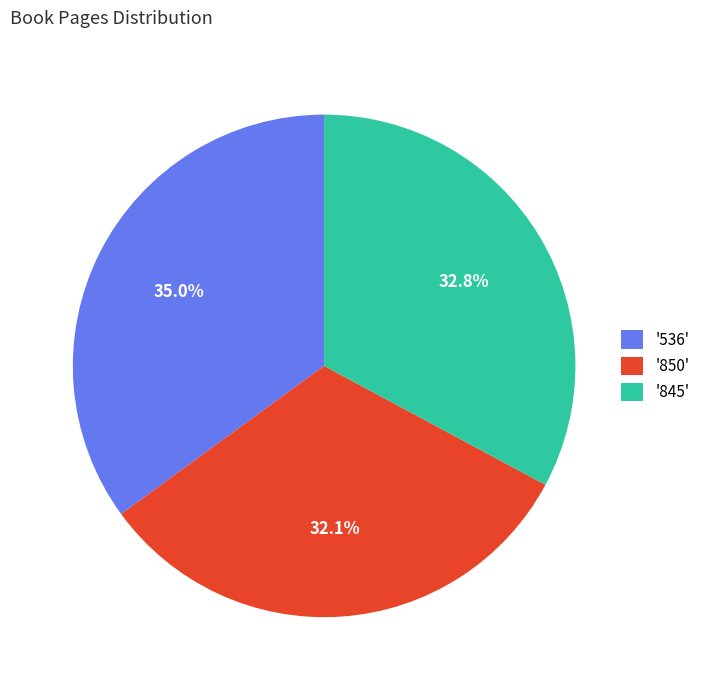

Does '845' account for over 50% of the chart?

No